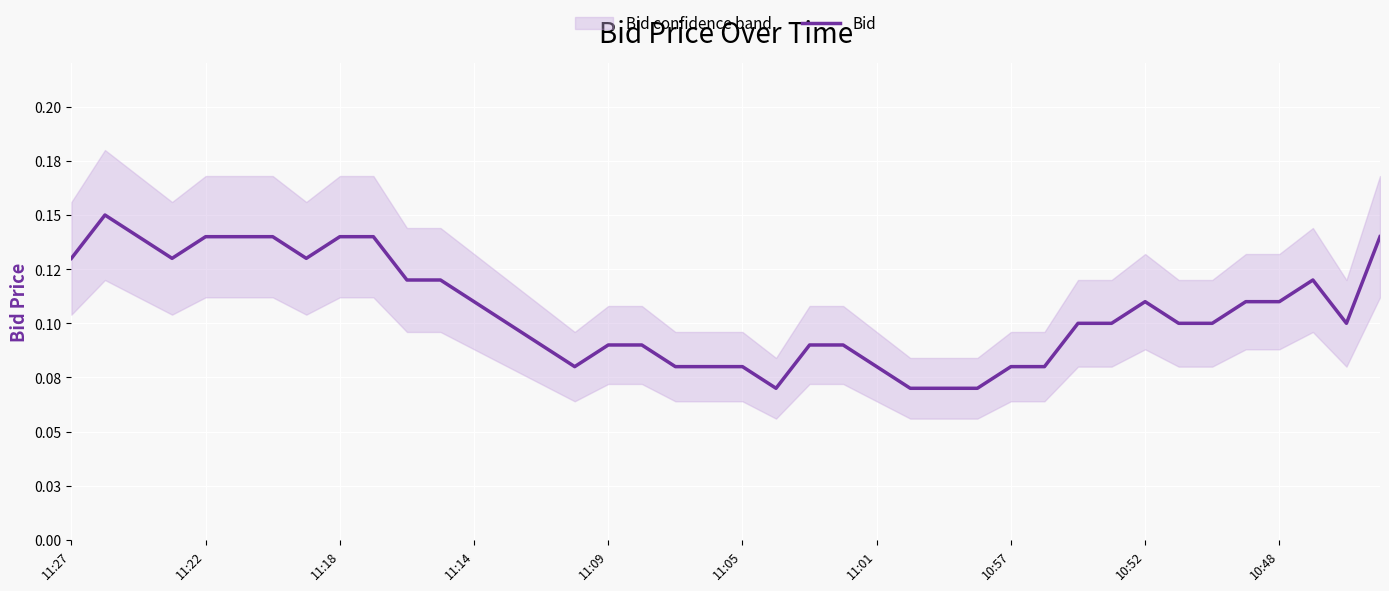

Reading left to right, extract all data points from this chart.

0.1	0.1	0.1	0.1	0.1	0.1	0.1	0.1	0.1	0.1	0.1	0.1	0.1	0.1	0.1	0.1	0.1	0.1	0.1	0.1	0.1	0.1	0.1	0.1	0.1	0.1	0.1	0.1	0.1	0.1	0.1	0.1	0.1	0.1	0.1	0.1	0.1	0.1	0.1	0.1